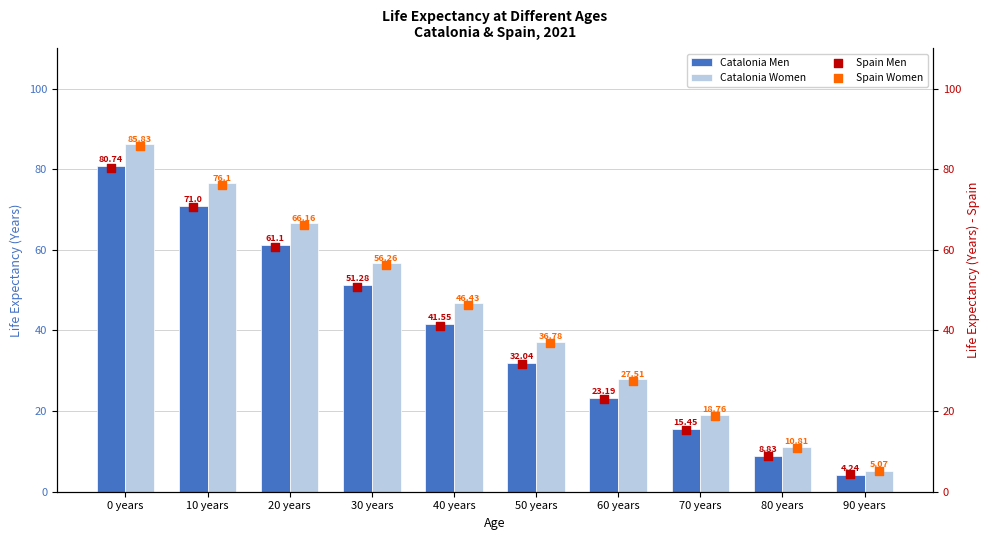

Which series reaches the minimum Y coordinate?

Catalonia Men